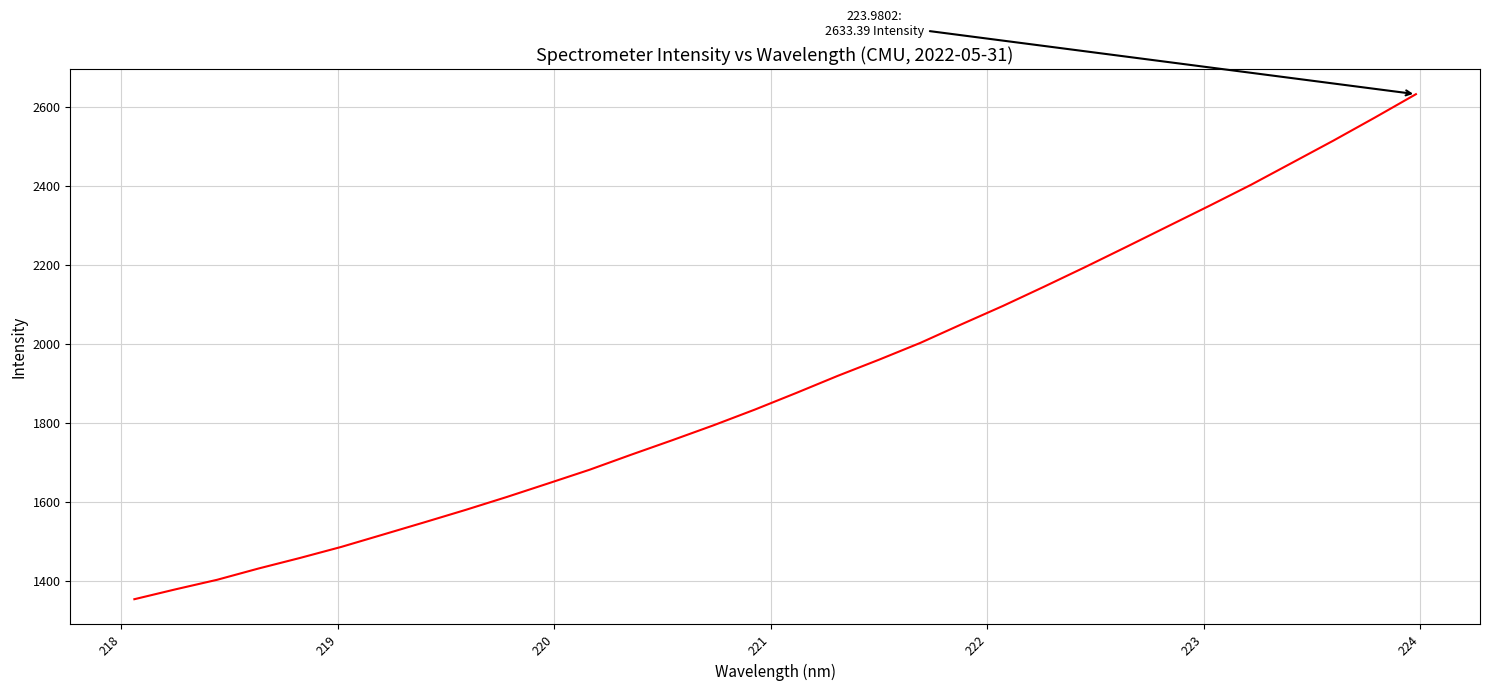

What is the minimum value shown in the chart?

1353.8